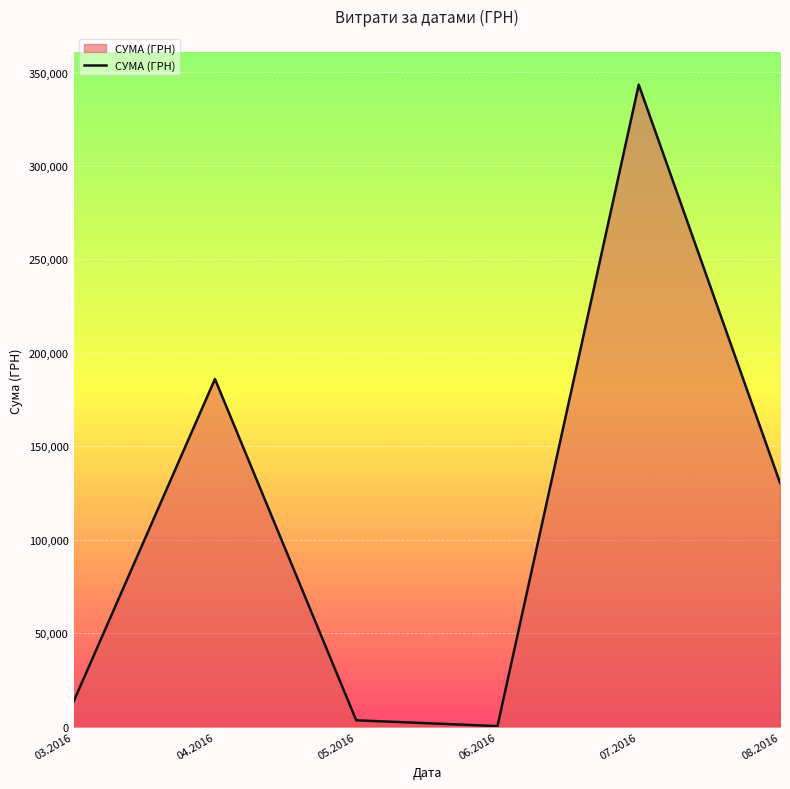

Count the number of categories in the chart.

6